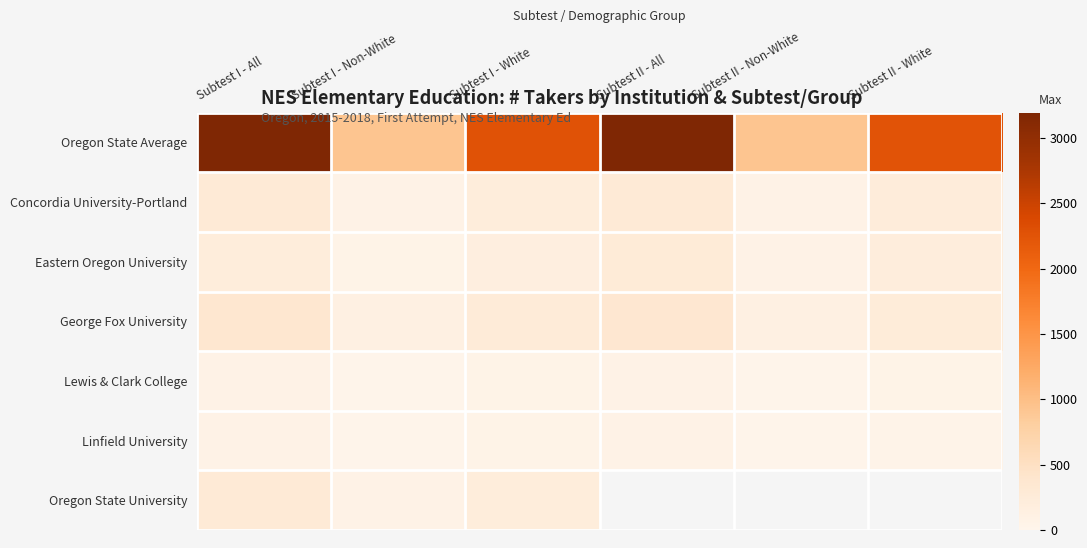

At how many categories does at least one series exceed 2094?

4